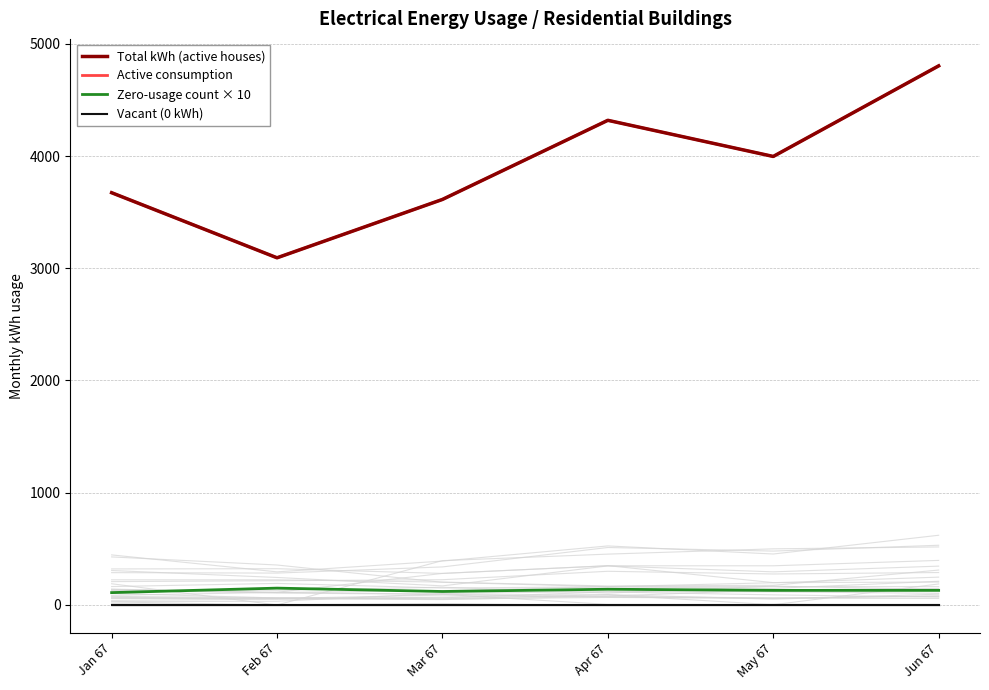

Reading left to right, extract all data points from this chart.

Total kWh (active houses): Jan 67=3673	Feb 67=3093	Mar 67=3613	Apr 67=4318	May 67=3996	Jun 67=4803
Active consumption: Jan 67=3673	Feb 67=3093	Mar 67=3613	Apr 67=4318	May 67=3996	Jun 67=4803
Zero-usage count × 10: Jan 67=110	Feb 67=150	Mar 67=120	Apr 67=140	May 67=130	Jun 67=130
Vacant (0 kWh): Jan 67=0	Feb 67=0	Mar 67=0	Apr 67=0	May 67=0	Jun 67=0